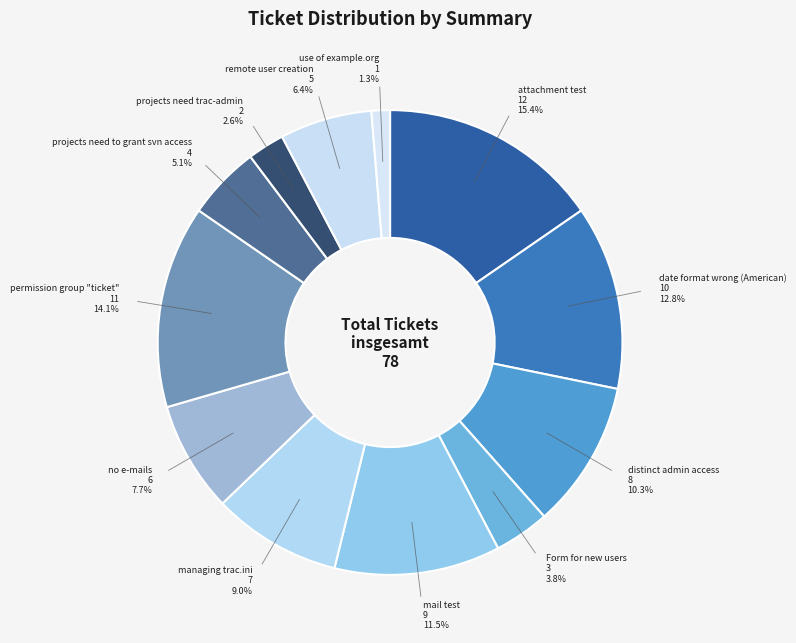

What percentage is the managing trac.ini slice, to the nearest percent?

9%